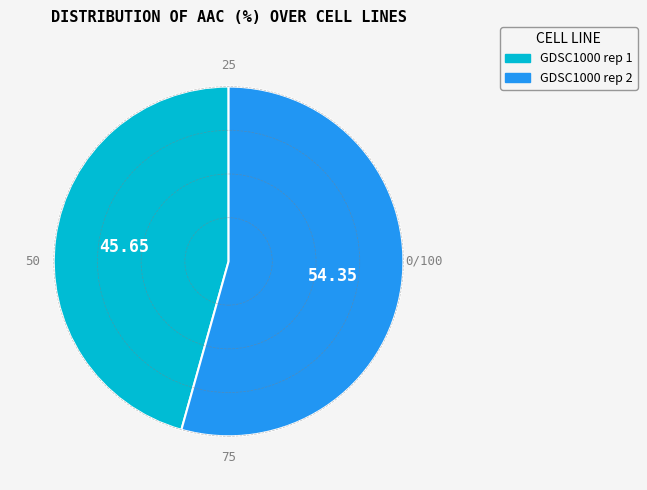

True or false: GDSC1000 rep 1 accounts for 56% of the total.

False